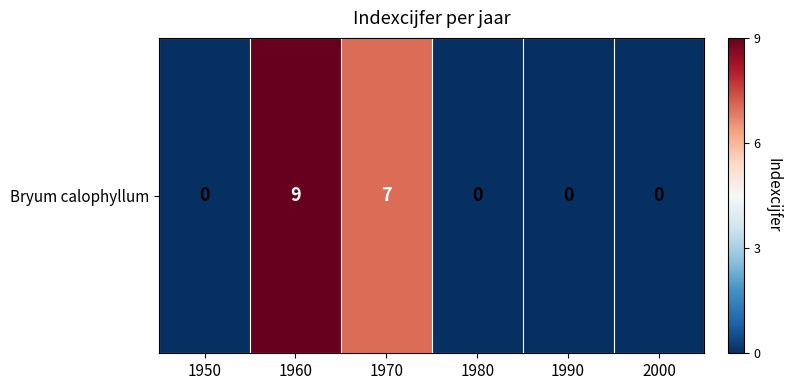

List the labels in order of value, smallest first.

1950, 1980, 1990, 2000, 1970, 1960